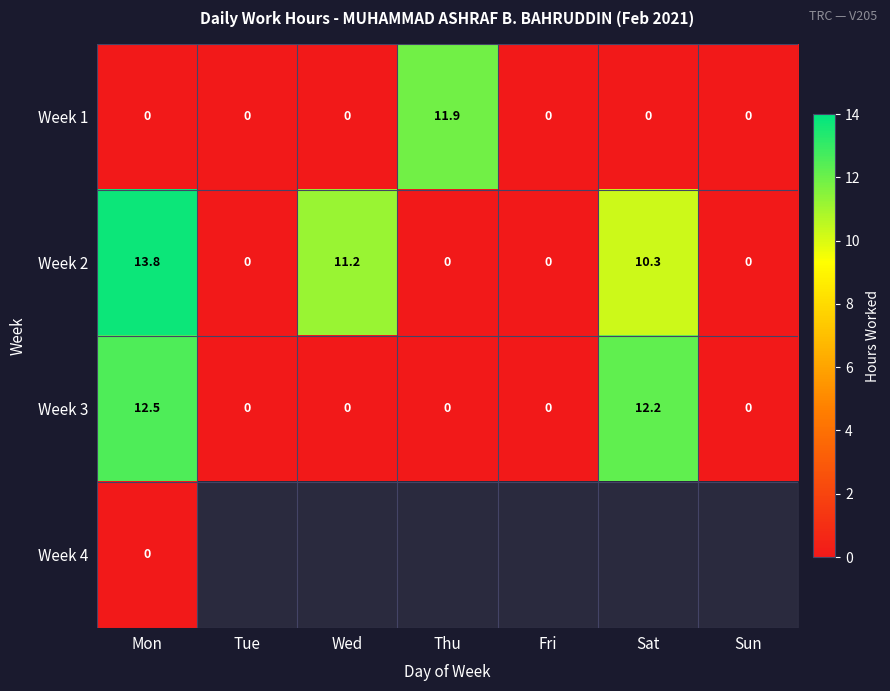

At which category is the sum across all series the highest?

Mon